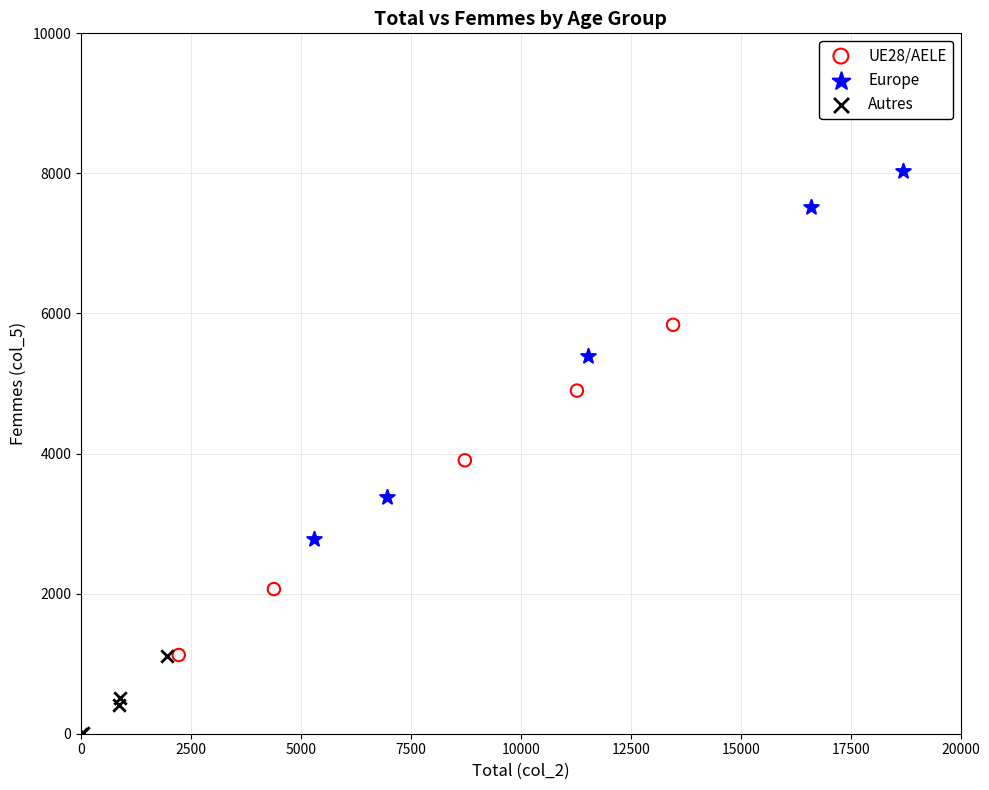

Which series contains the highest Y value?

Europe